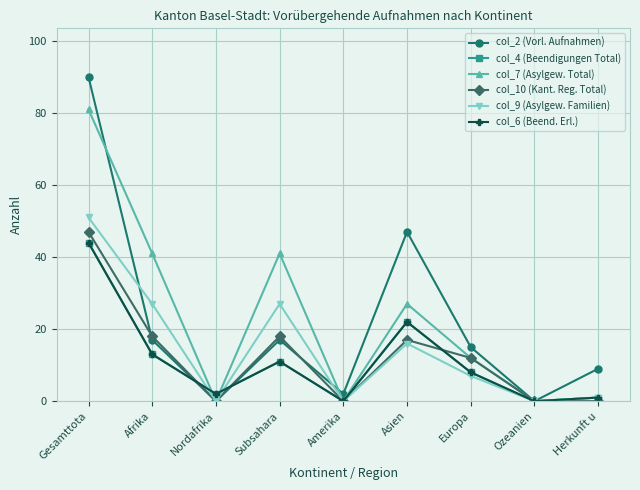

What is the difference between the col_2 (Vorl. Aufnahmen) values at Europa and Gesamttota?

75